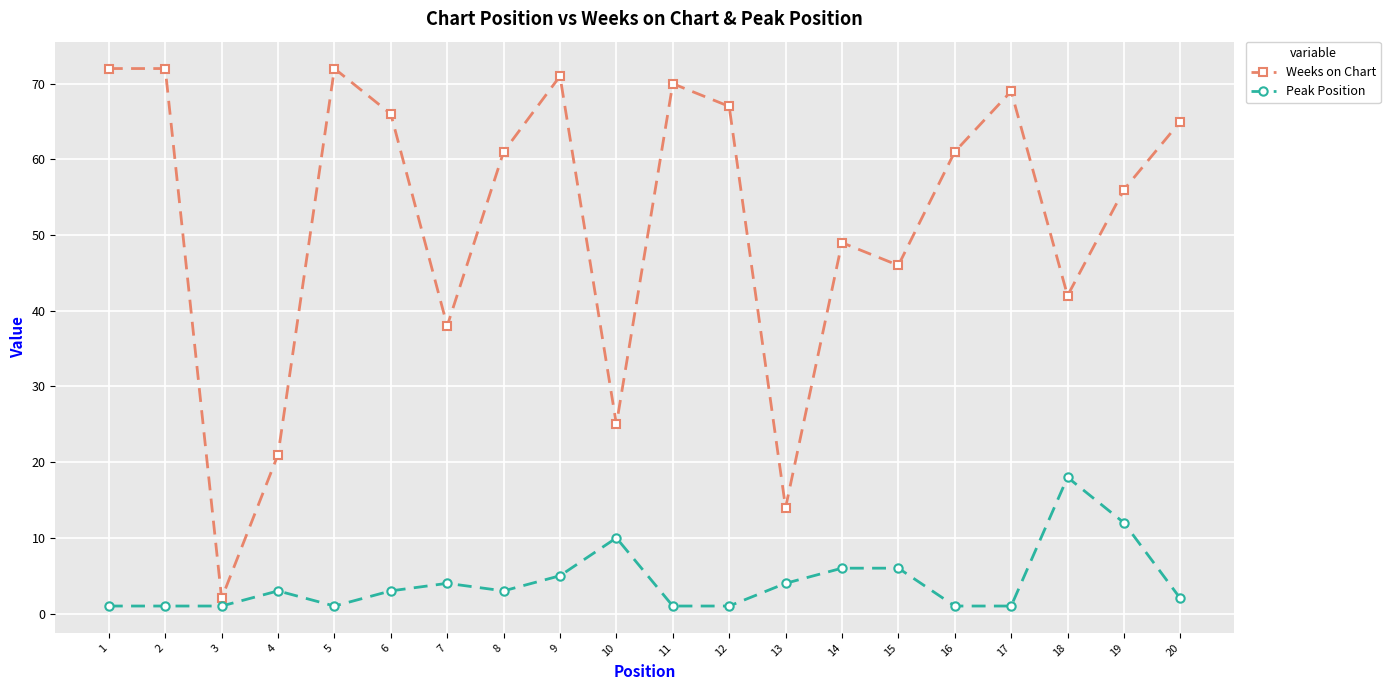

Does the chart have visible grid lines?

Yes